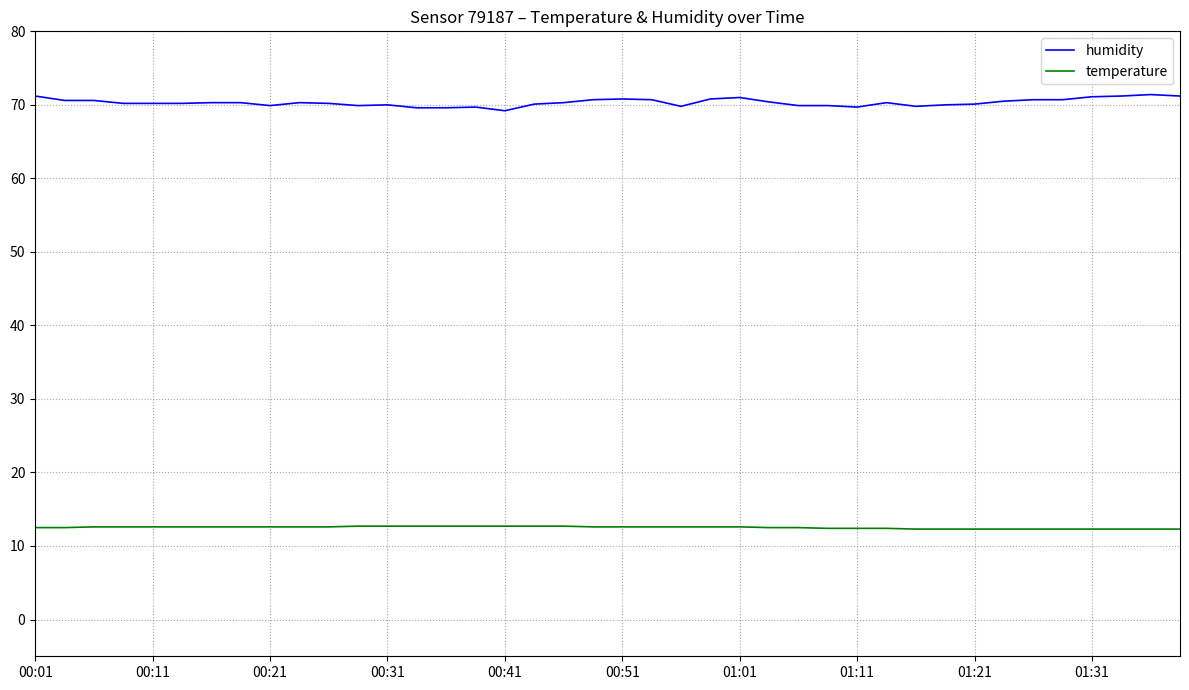

Which series has the widest spread of values?

humidity